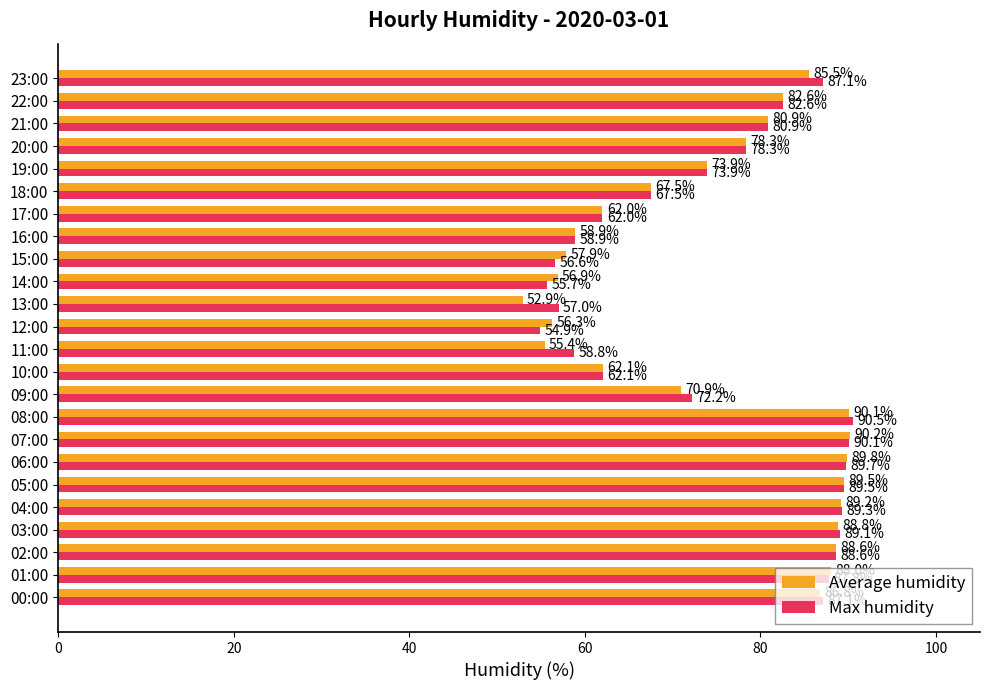

Rank the series at 03:00 from lowest to highest value.

Average humidity, Max humidity